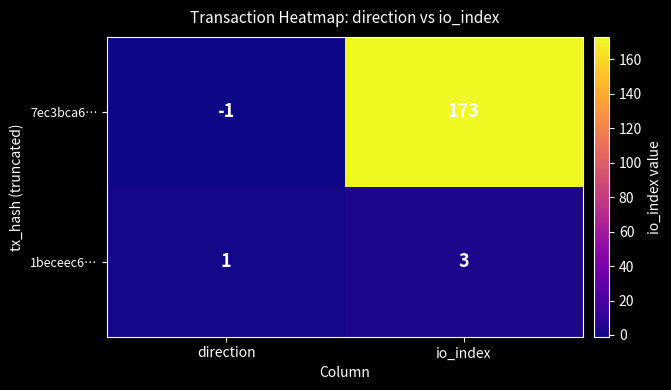

The 7ec3bca6… series shows -1 at direction. True or false?

True